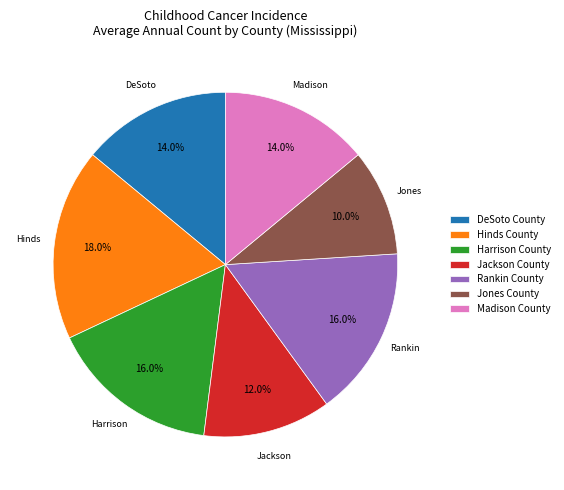

The Jones County slice represents 10% of the pie. True or false?

True